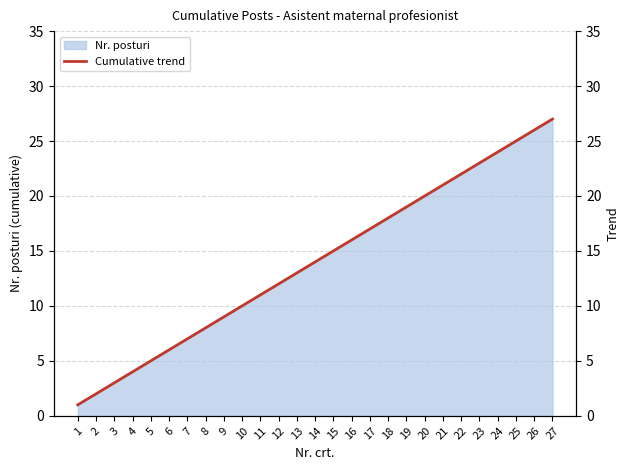

What is the difference between the maximum and minimum values?

26